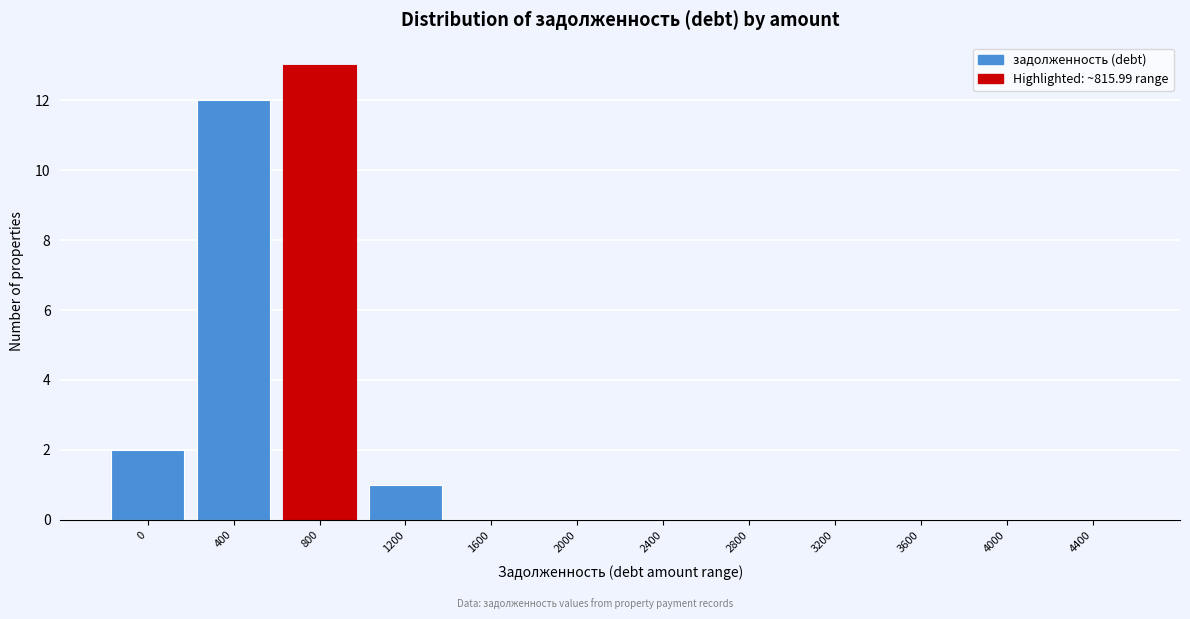

Reading right to left, transcribe all the data shown in this chart.

4400=0	4000=0	3600=0	3200=0	2800=0	2400=0	2000=0	1600=0	1200=1	800=13	400=12	0=2